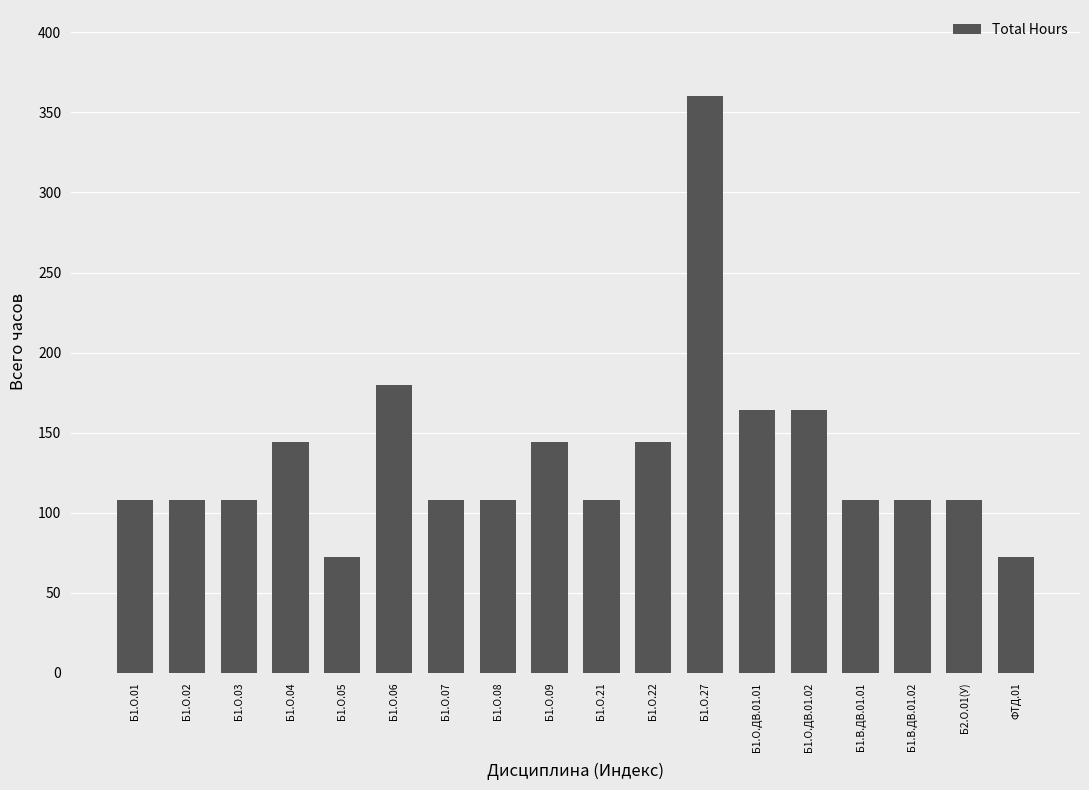

The value at ФТД.01 is 44. True or false?

False